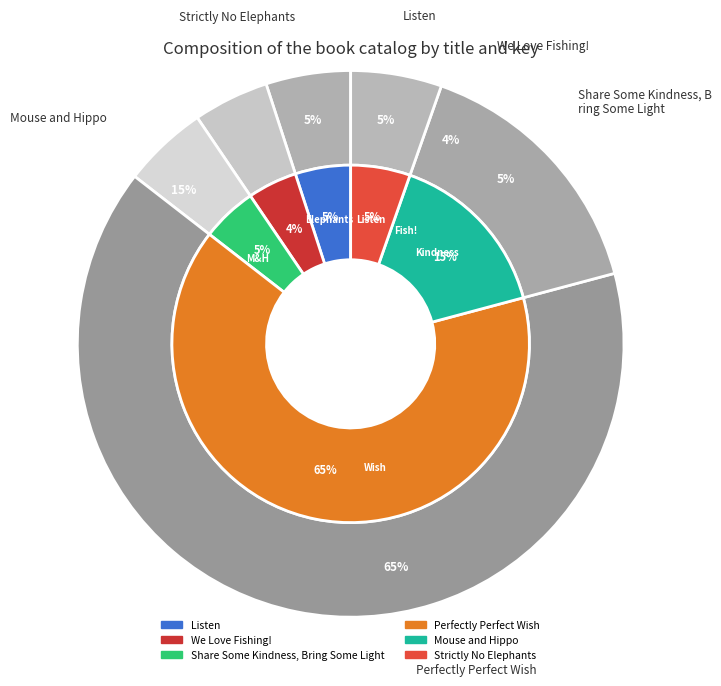

What is the smallest slice in the pie chart?

We Love Fishing!